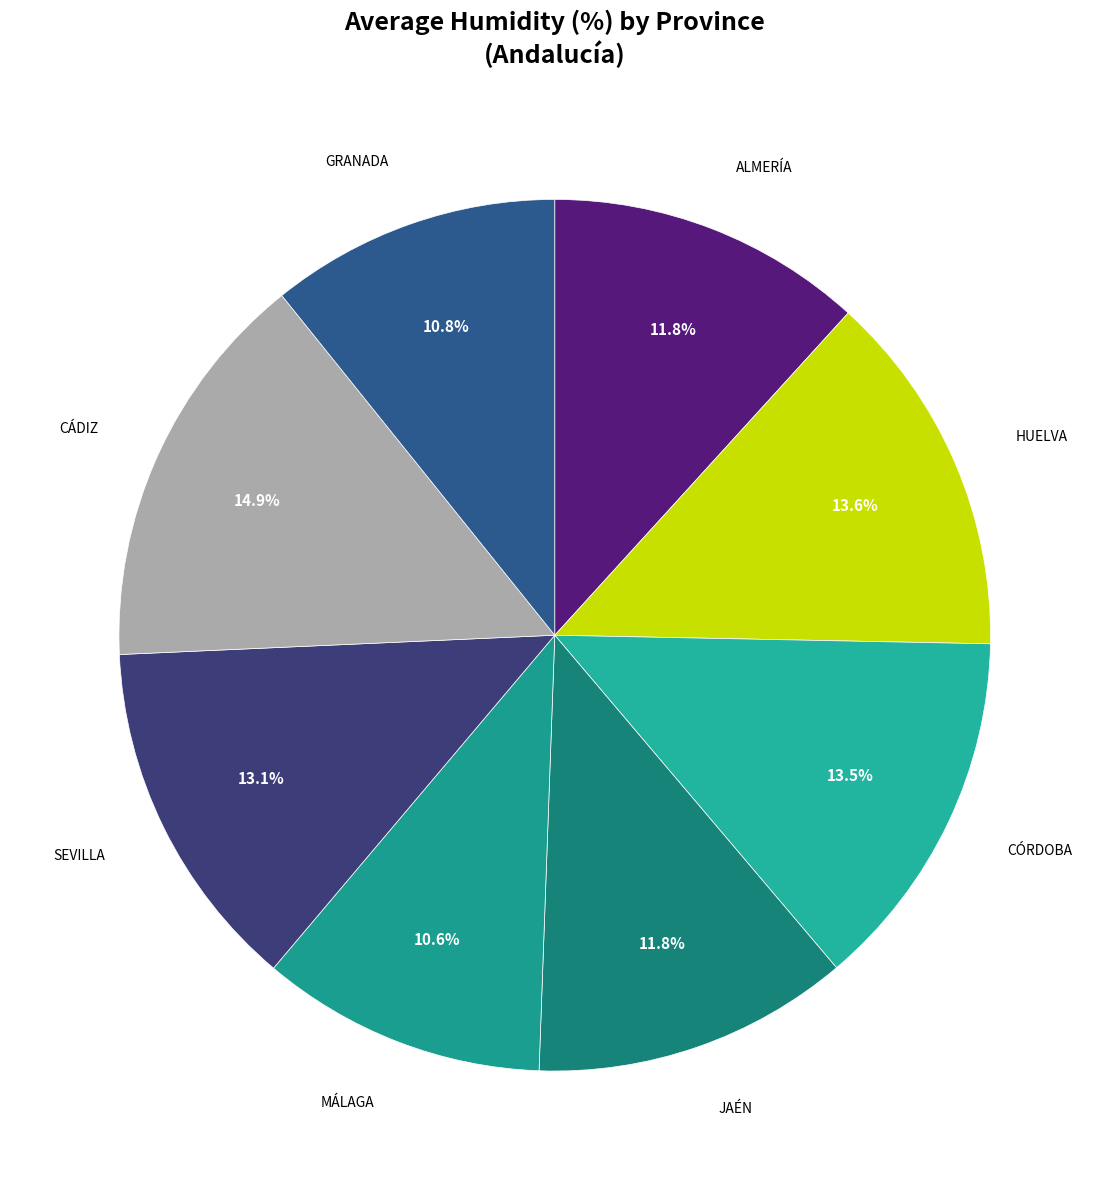

How many segments does this pie chart have?

8